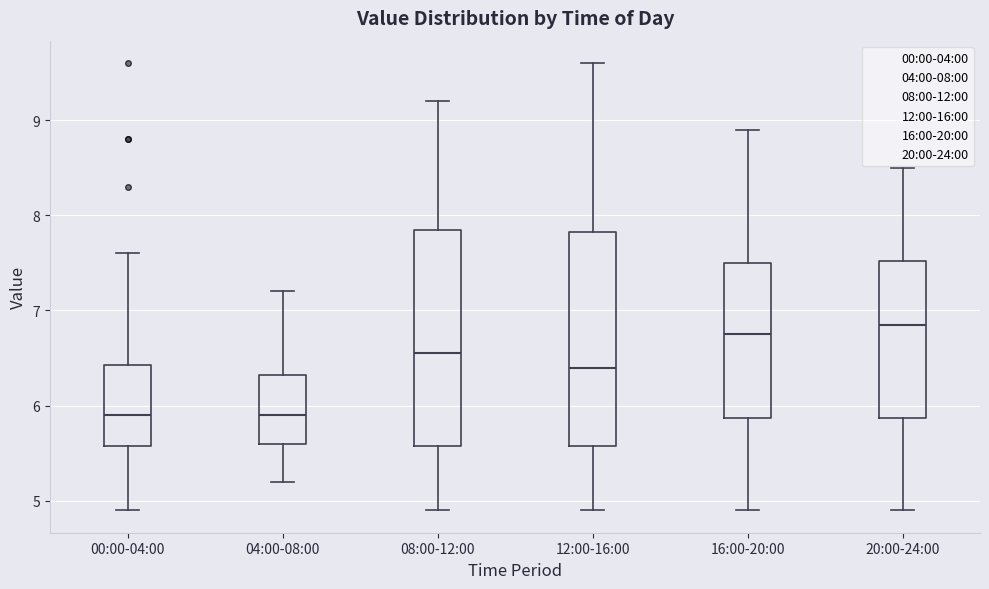

Reading left to right, transcribe this box plot: for each box, give where its median line is, the range the box spans, and where its two whiskers end, as read against the y-axis. The values are not printed on the chart, so give them approximately, as read against the axis.

00:00-04:00: median 5.9, box 5.6 to 6.4, whiskers 4.9 to 7.6
04:00-08:00: median 5.9, box 5.6 to 6.3, whiskers 5.2 to 7.2
08:00-12:00: median 6.6, box 5.6 to 7.9, whiskers 4.9 to 9.2
12:00-16:00: median 6.4, box 5.6 to 7.8, whiskers 4.9 to 9.6
16:00-20:00: median 6.8, box 5.9 to 7.5, whiskers 4.9 to 8.9
20:00-24:00: median 6.9, box 5.9 to 7.5, whiskers 4.9 to 8.5